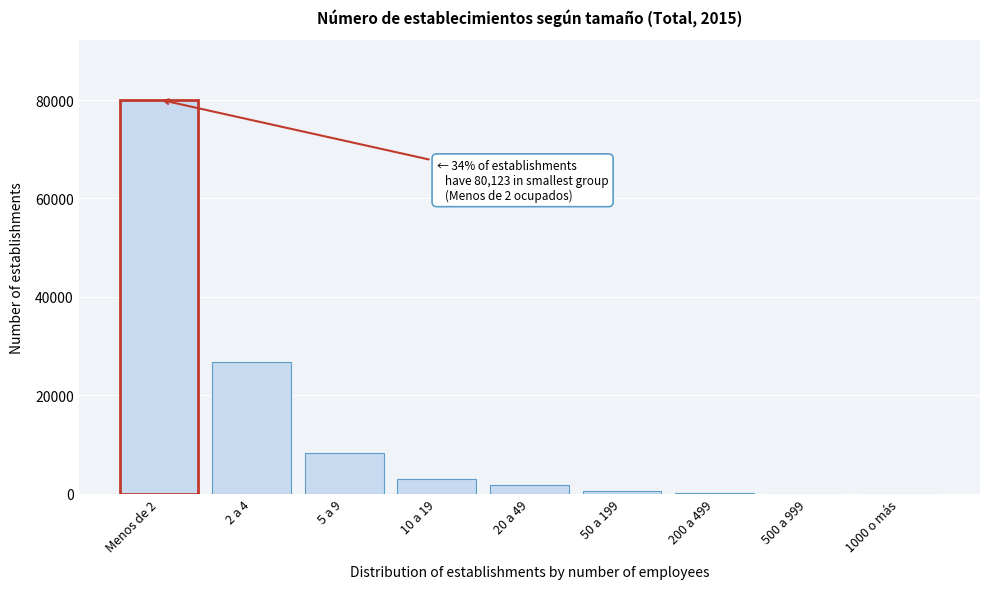

Which label corresponds to the largest value in the chart?

Menos de 2